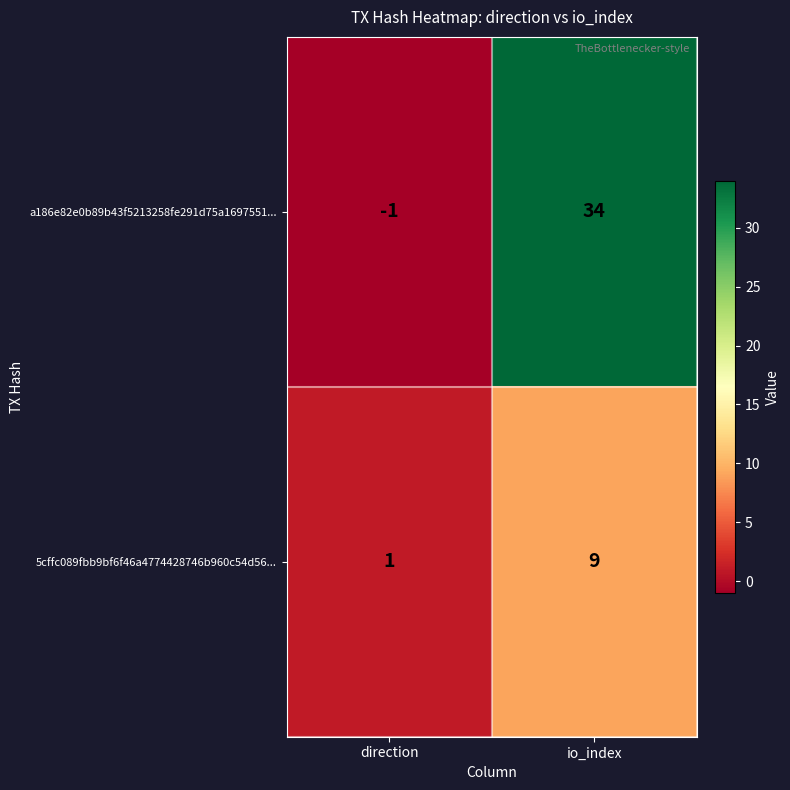

True or false: 5cffc089fbb9bf6f46a4774428746b960c54d56... has a value of 14 at io_index.

False